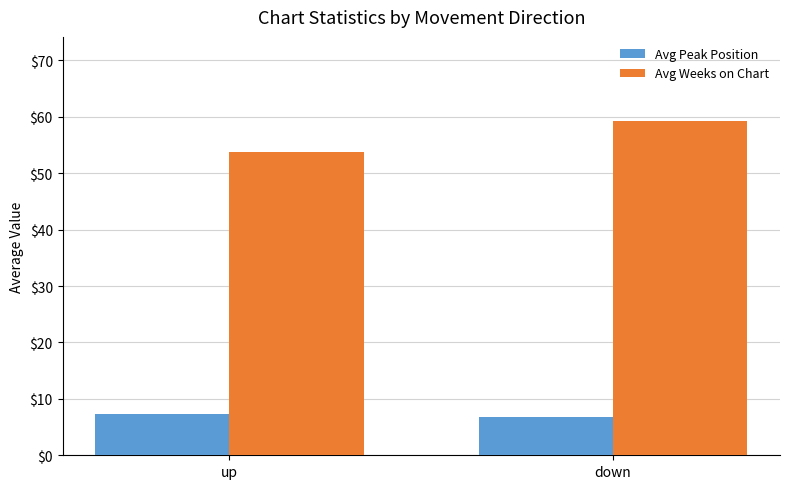

Which series changed the most between up and down?

Avg Weeks on Chart